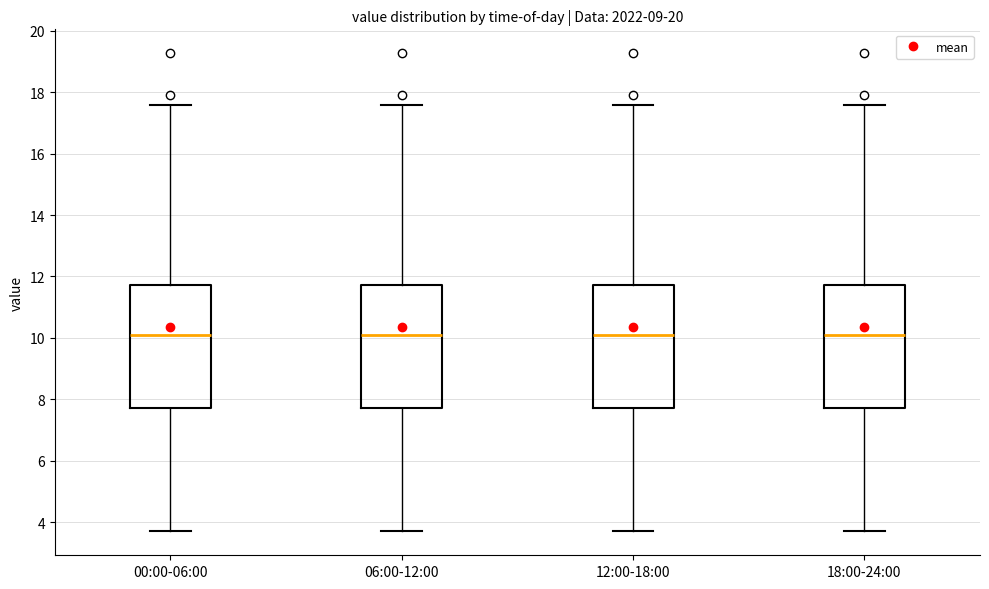

Reading left to right, transcribe this box plot: for each box, give where its median line is, the range the box spans, and where its two whiskers end, as read against the y-axis. The values are not printed on the chart, so give them approximately, as read against the axis.

00:00-06:00: median 10.2, box 7.8 to 11.8, whiskers 3.8 to 17.6
06:00-12:00: median 10.2, box 7.8 to 11.8, whiskers 3.8 to 17.6
12:00-18:00: median 10.2, box 7.8 to 11.8, whiskers 3.8 to 17.6
18:00-24:00: median 10.2, box 7.8 to 11.8, whiskers 3.8 to 17.6